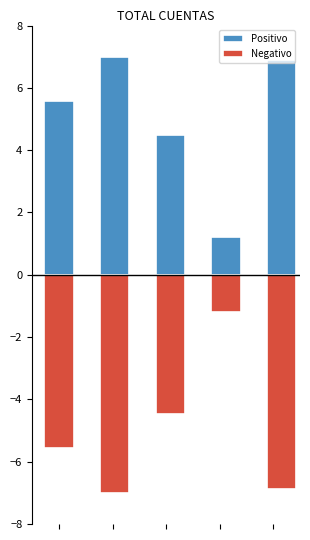

What is the value of the Negativo bar at the 1st from the left?

-5.6